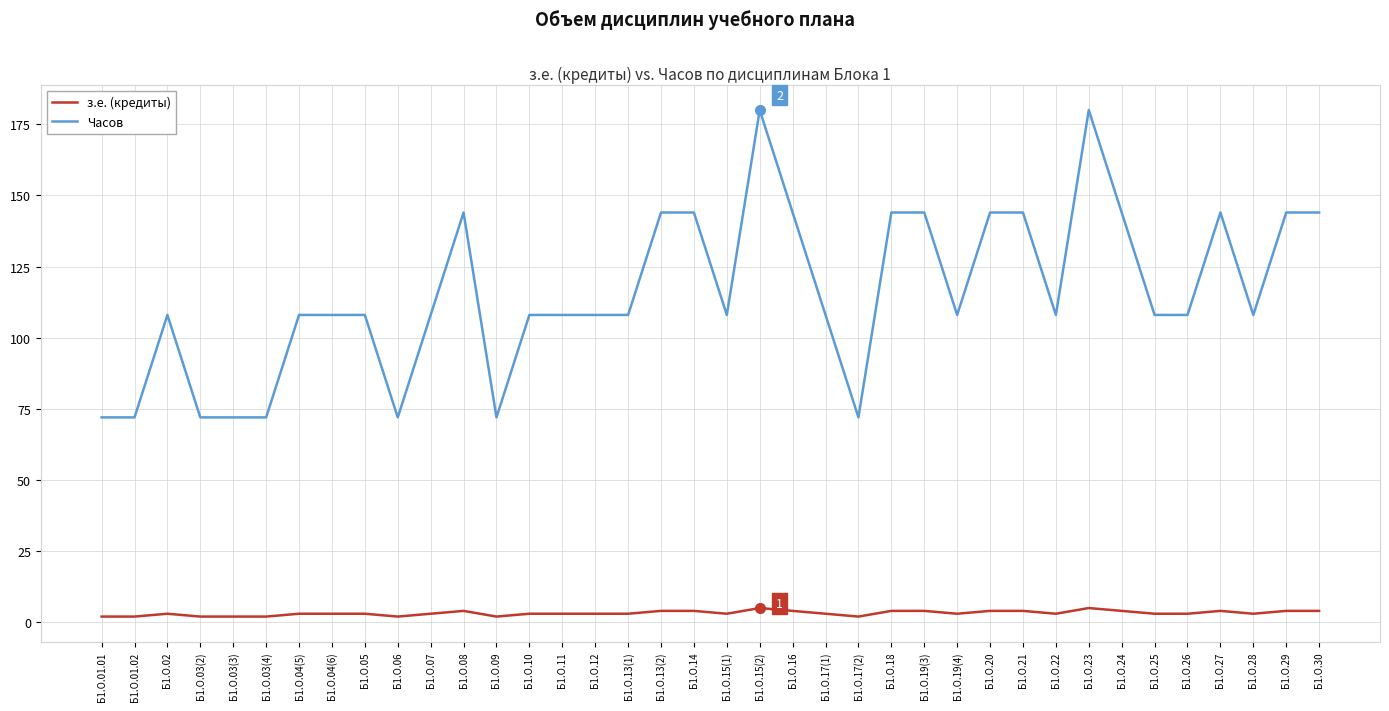

What value does the з.е. (кредиты) series have at Б1.О.20?

4